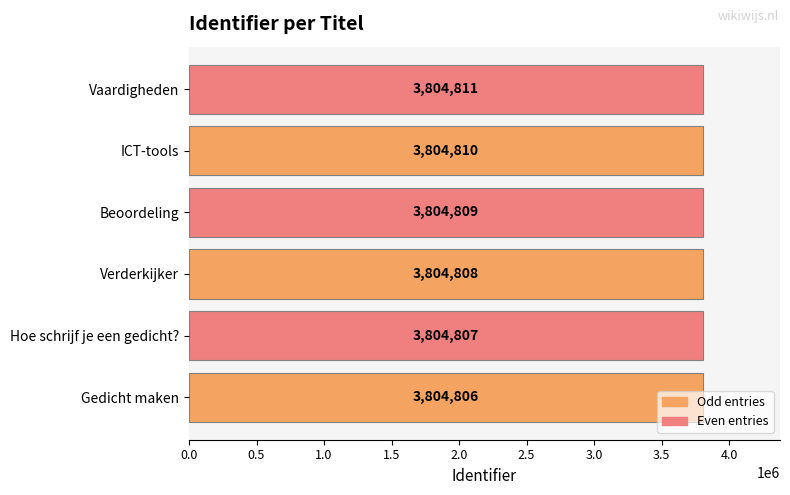

What value does the data have at Hoe schrijf je een gedicht??

3804807